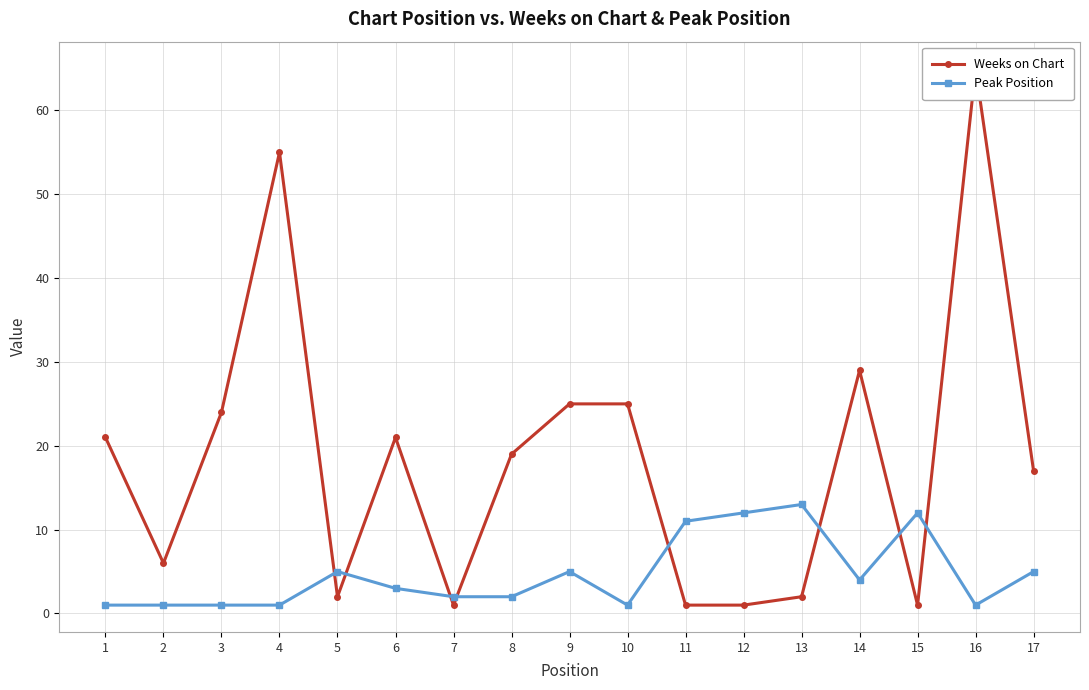

The Peak Position series shows 2 at 16. True or false?

False